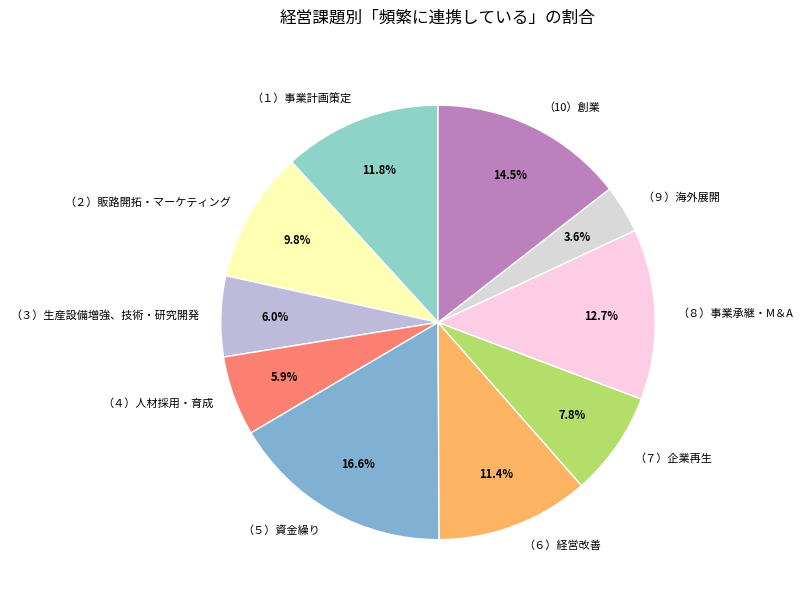

Count the number of slices in the pie.

10